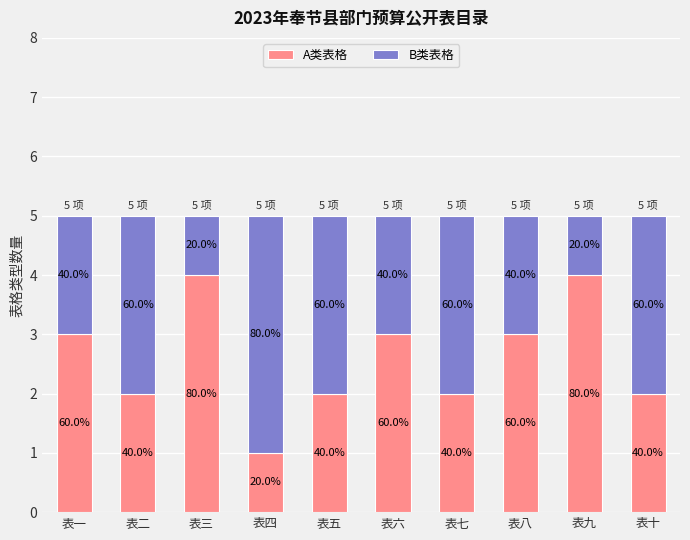

What are all the series names shown in the legend?

A类表格, B类表格